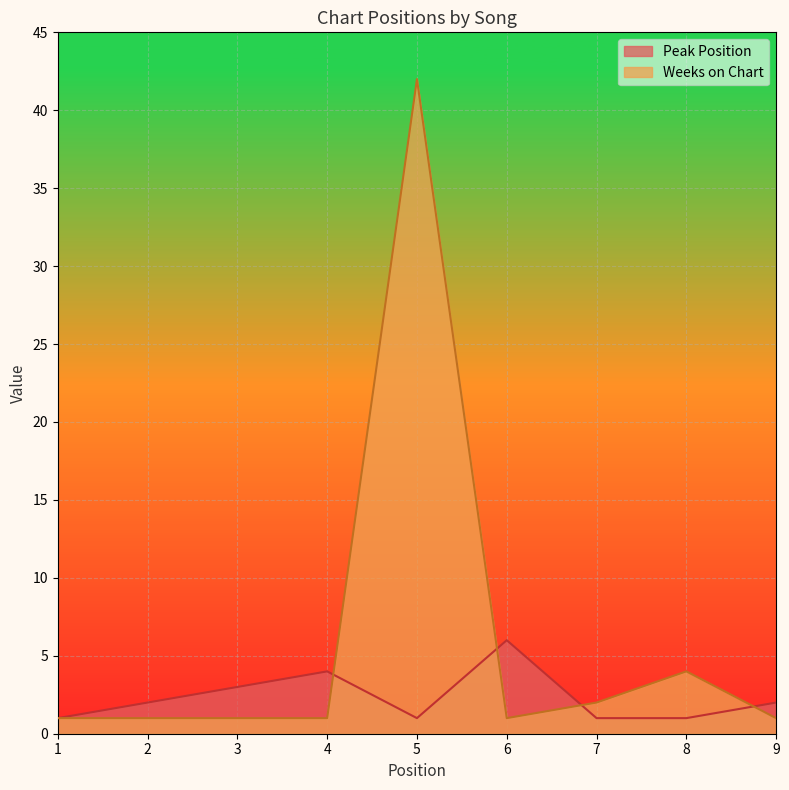

What is the smallest value displayed?

1